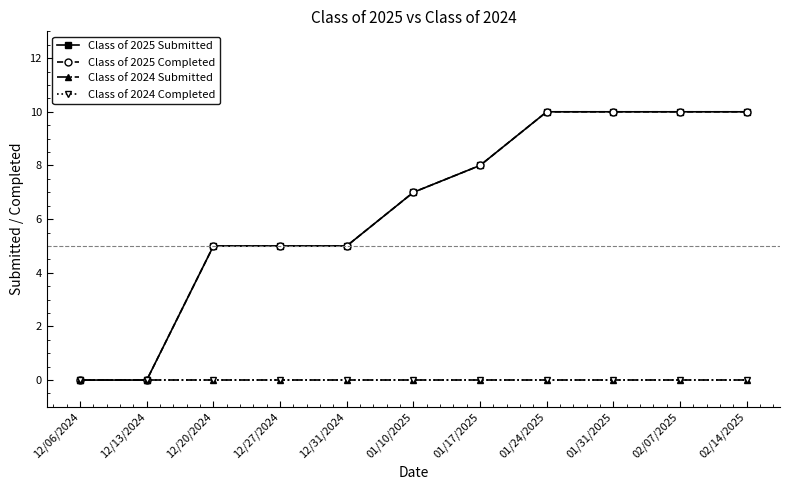

Is this an area chart (filled region under the line)?

No